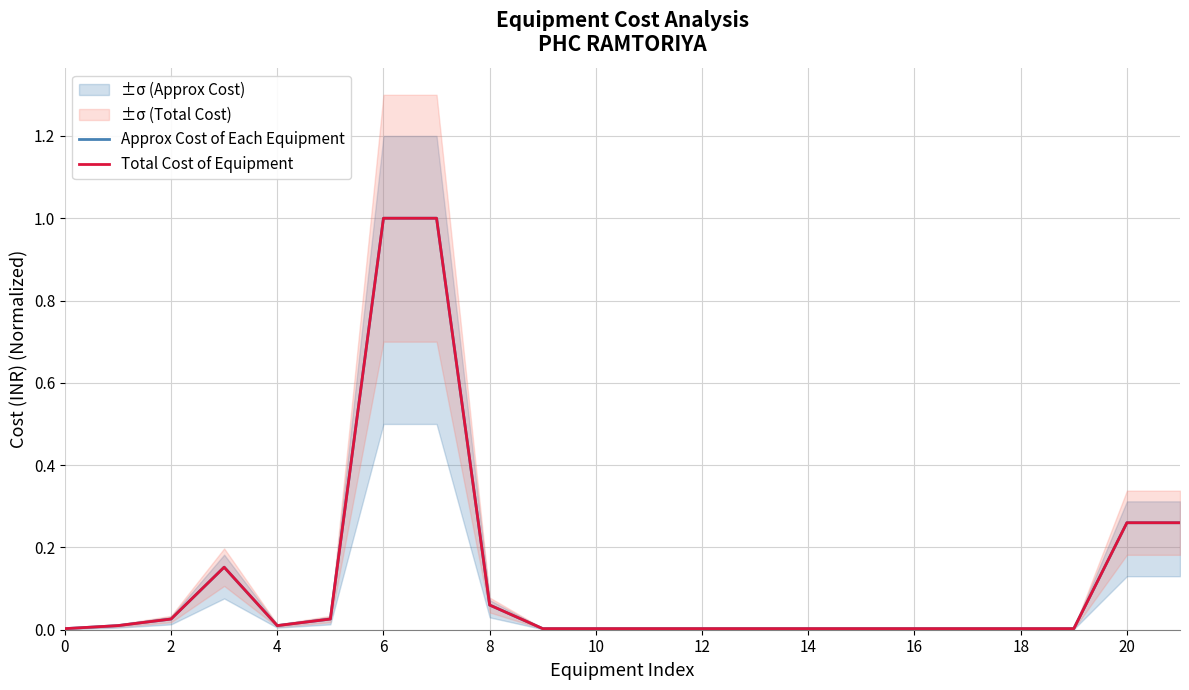

How many interior local peaks does the Total Cost of Equipment series have?

1